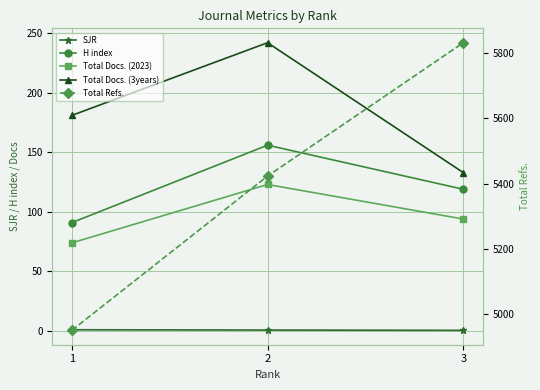

Is it true that Total Docs. (3years) equals 242.0 at 2?

True